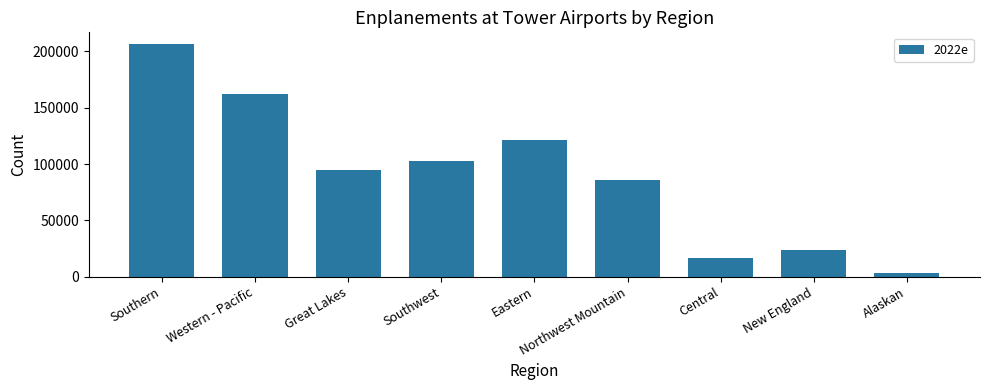

Which has a higher value, Western - Pacific or Eastern?

Western - Pacific